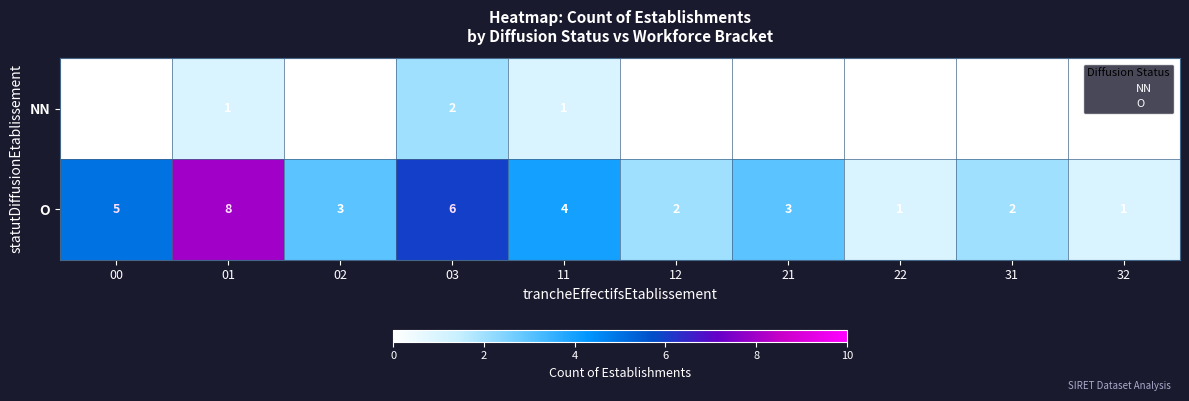

Is it true that O equals 1 at 11?

False